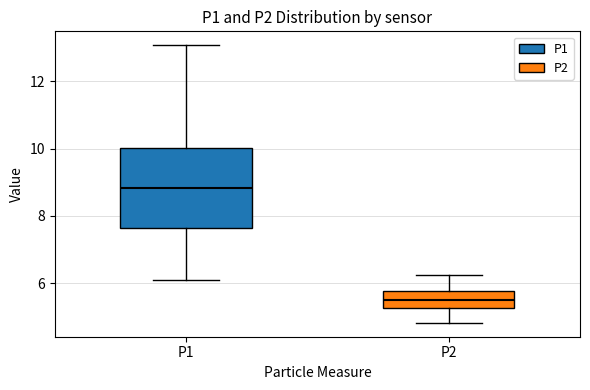

Comparing the boxes themselves (not the whiskers), which one is the tallest?

P1